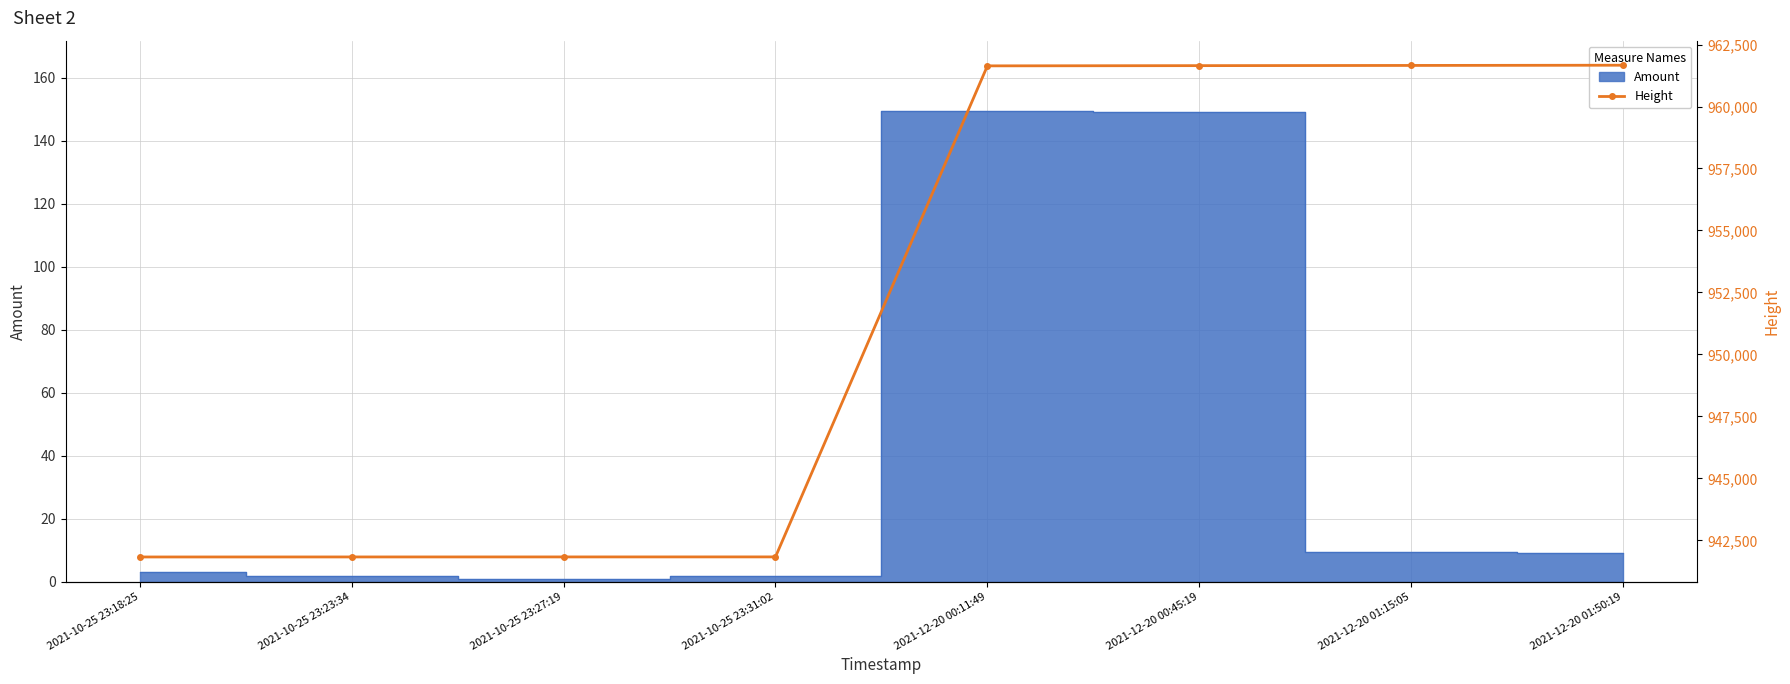

True or false: the data has more than 2 interior local peaks.

False